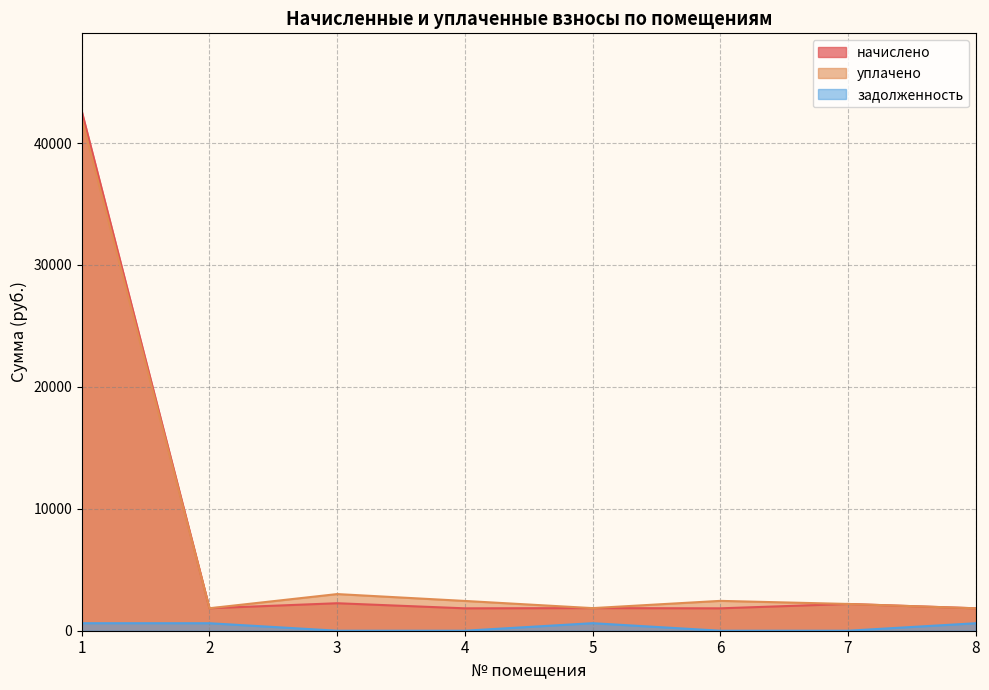

What is the value of the уплачено point at the 5th from the left?

1855.0